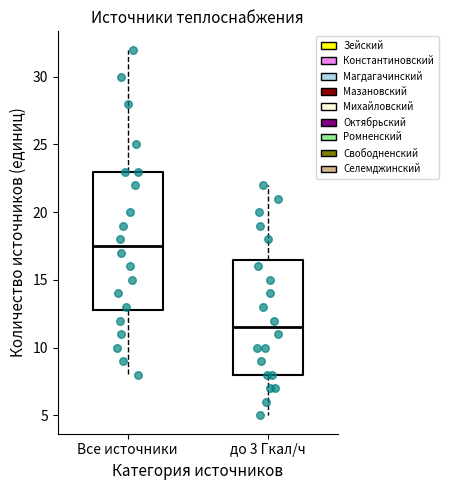

Which box has the lowest median line?

до 3 Гкал/ч